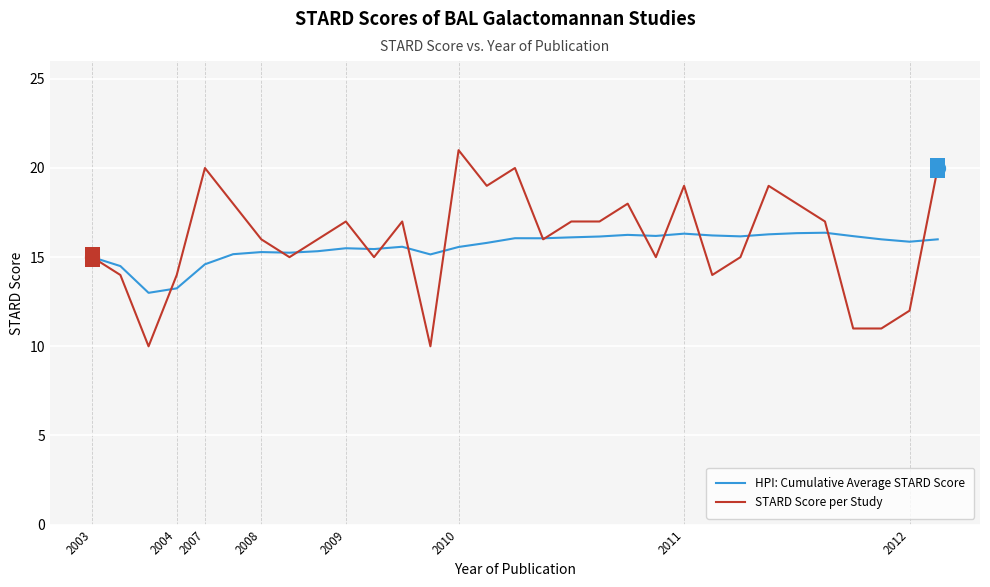

Which series has the largest range (max minus min)?

STARD Score per Study